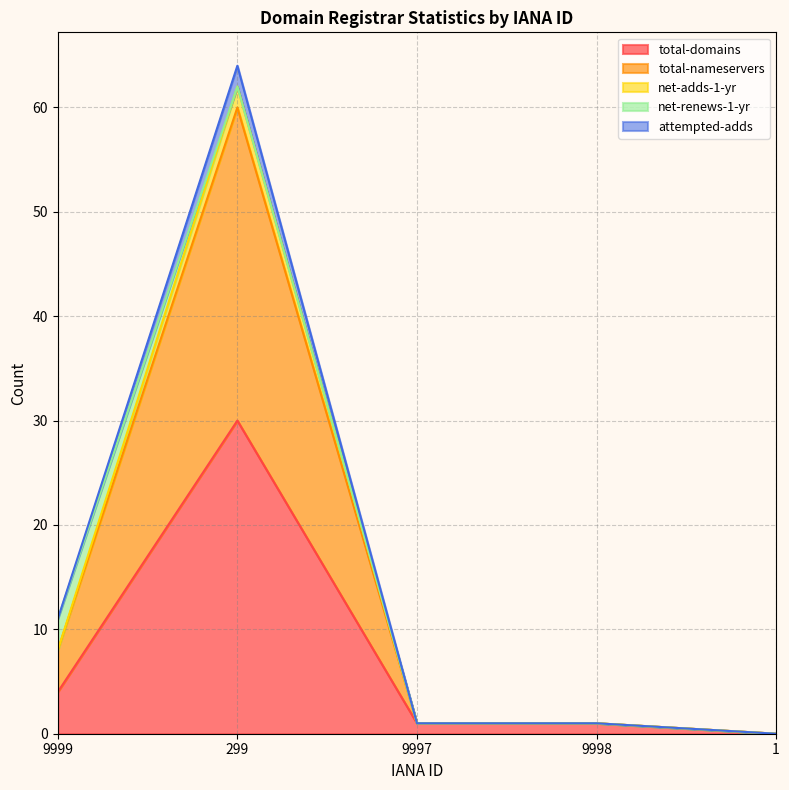

At which category is the sum across all series the highest?

299